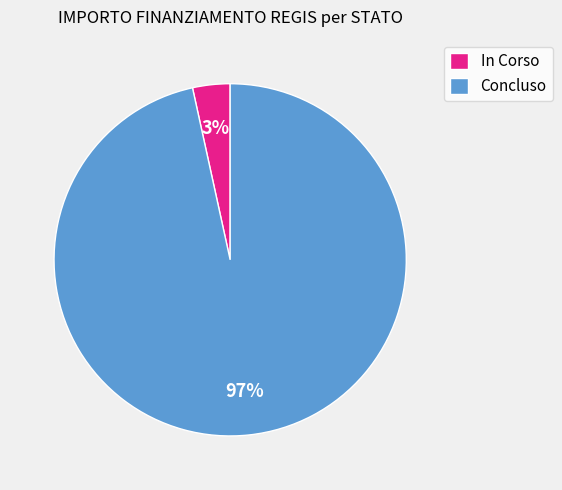

To the nearest percent, what percentage of the pie is Concluso?

97%